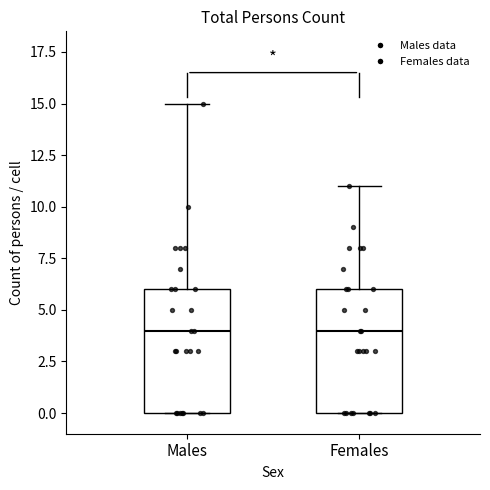

Where does the upper whisker of the box for Males end on the y-axis? The values are not printed on the chart, so give them approximately, as read against the axis.

15